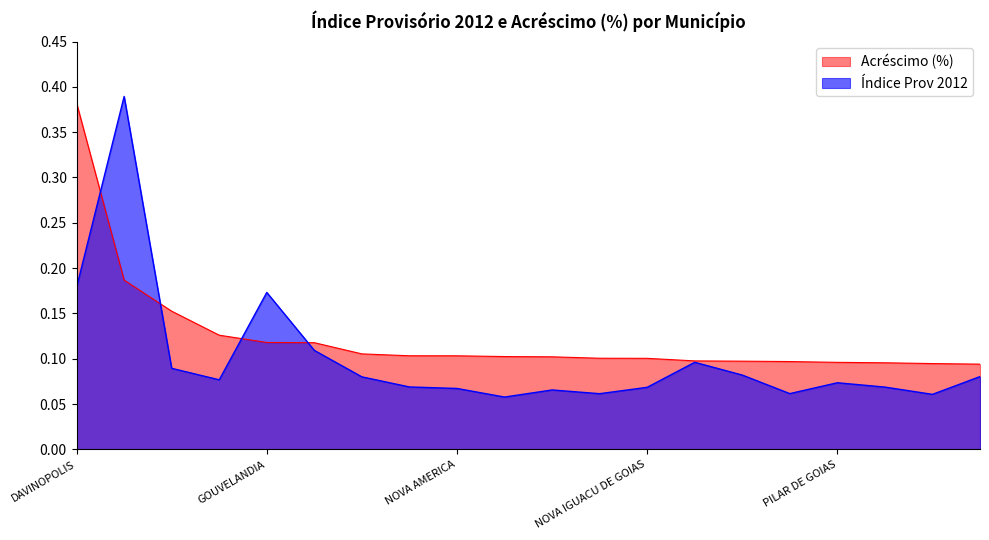

Between IPIRANGA DE GOIAS and TERESINA DE GOIAS, which series saw the biggest shift?

Acrescimo (%)